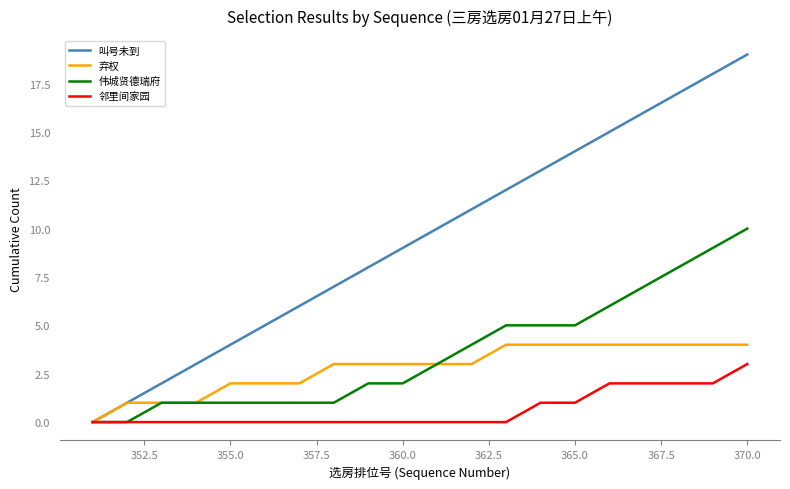

Reading left to right, transcribe all the data shown in this chart.

叫号未到: 0	1	2	3	4	5	6	7	8	9	10	11	12	13	14	15	16	17	18	19
弃权: 0	1	1	1	2	2	2	3	3	3	3	3	4	4	4	4	4	4	4	4
伟城贤德瑞府: 0	0	1	1	1	1	1	1	2	2	3	4	5	5	5	6	7	8	9	10
邻里间家园: 0	0	0	0	0	0	0	0	0	0	0	0	0	1	1	2	2	2	2	3